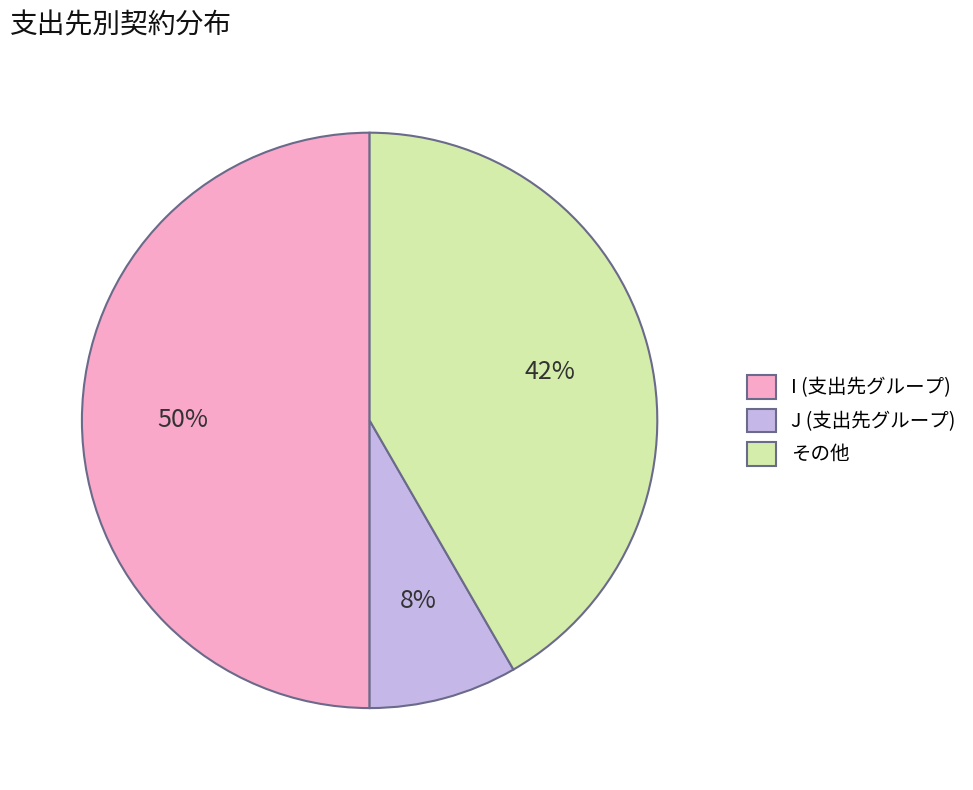

Is the sum of I (支出先グループ) and J (支出先グループ) greater than half?

Yes